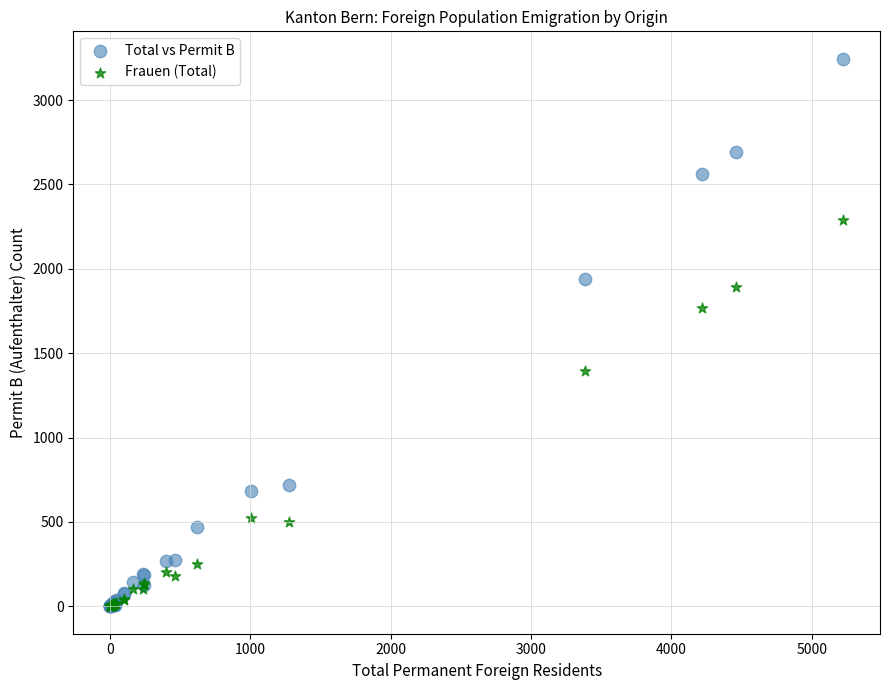

In the Total vs Permit B series, what Y value is closest to 1622?

1938